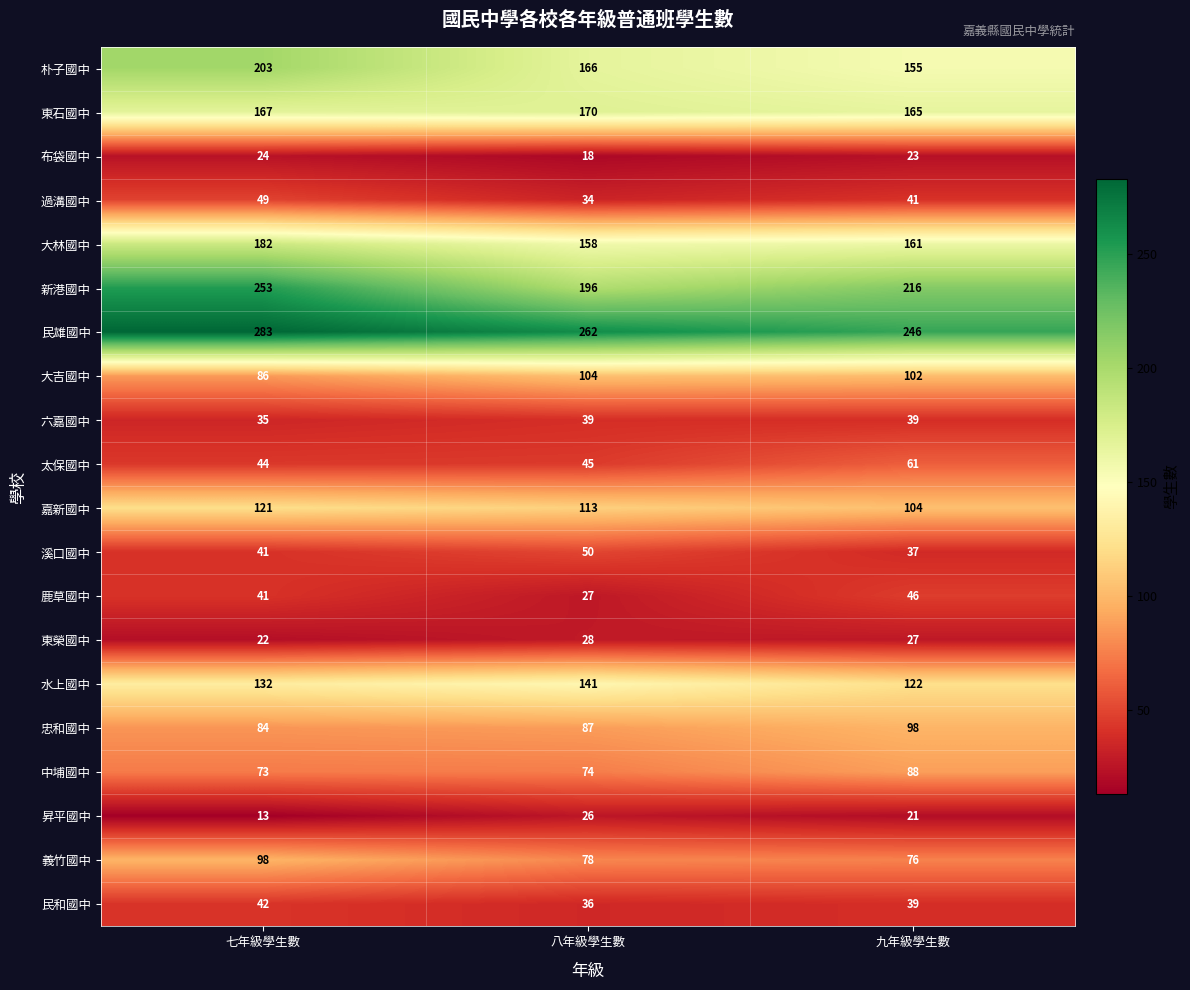

Is the value of 大林國中 at 八年級學生數 greater than the value of 東石國中 at 七年級學生數?

No